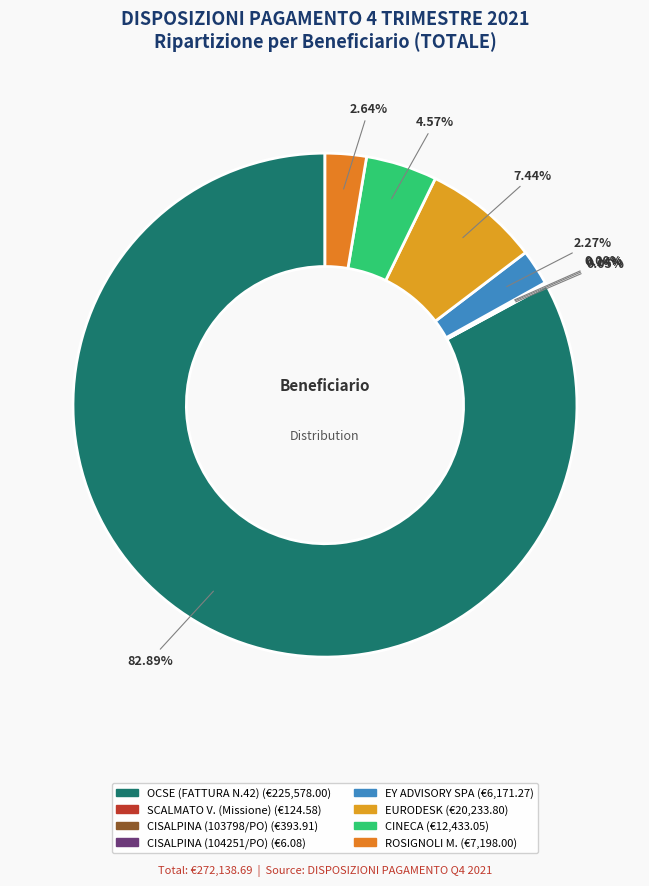

Which has a higher value, EURODESK or OCSE (FATTURA N.42)?

OCSE (FATTURA N.42)